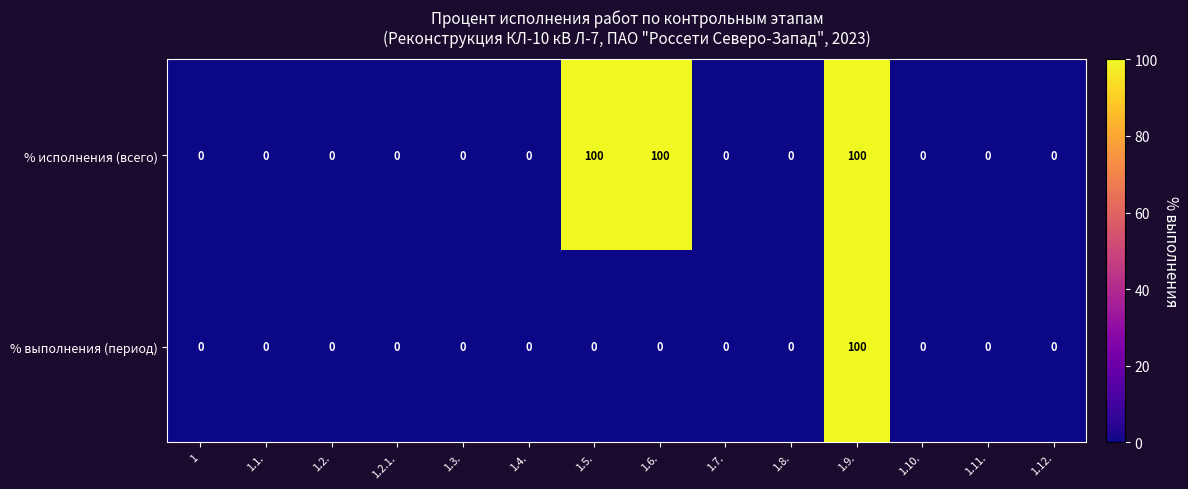

Reading left to right, transcribe all the data shown in this chart.

% исполнения (всего): 1=0	1.1.=0	1.2.=0	1.2.1.=0	1.3.=0	1.4.=0	1.5.=100	1.6.=100	1.7.=0	1.8.=0	1.9.=100	1.10.=0	1.11.=0	1.12.=0
% выполнения (период): 1=0	1.1.=0	1.2.=0	1.2.1.=0	1.3.=0	1.4.=0	1.5.=0	1.6.=0	1.7.=0	1.8.=0	1.9.=100	1.10.=0	1.11.=0	1.12.=0